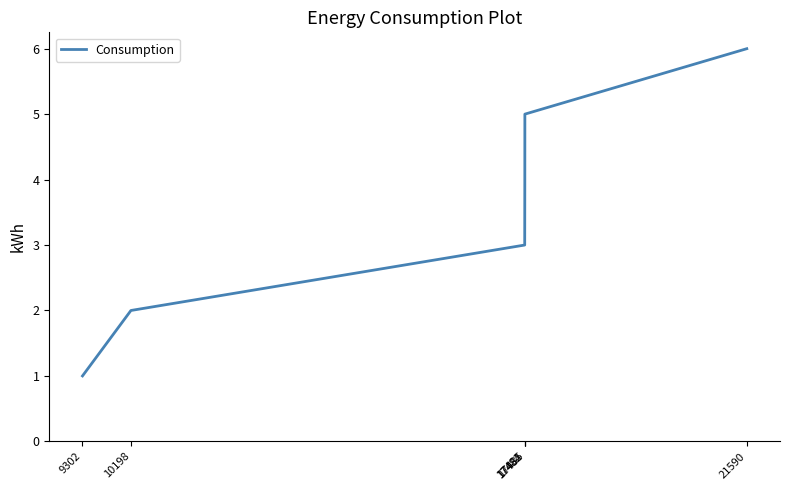

Reading left to right, extract all data points from this chart.

9302=1	10198=2	17482=3	17484=4	17485=5	21590=6